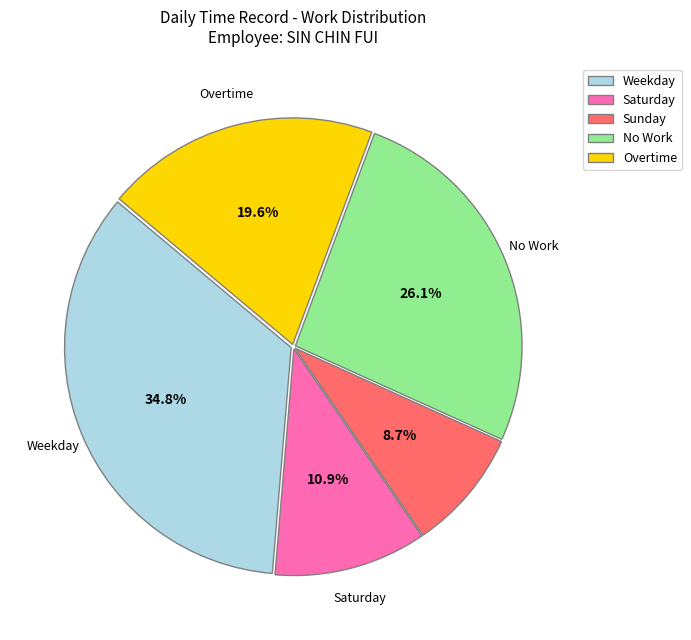

Which has a higher value, No Work or Sunday?

No Work